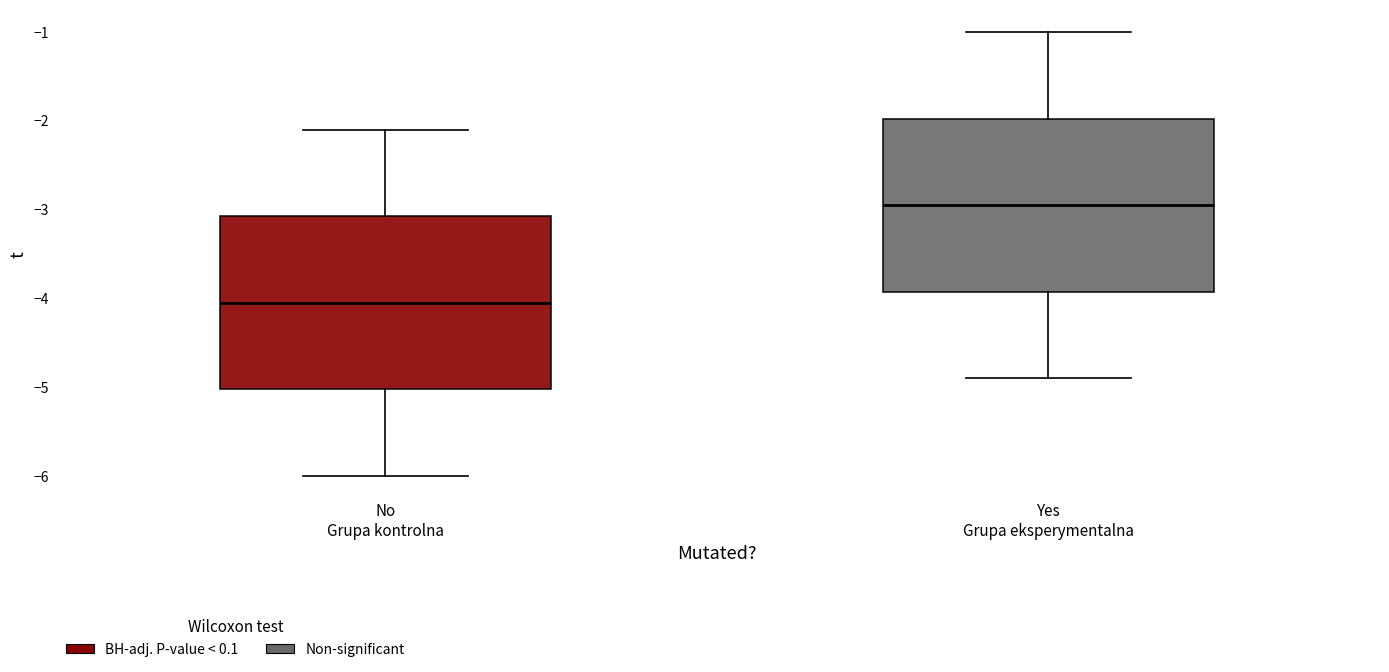

Where does the upper whisker of the box for Yes Grupa eksperymentalna end on the y-axis? The values are not printed on the chart, so give them approximately, as read against the axis.

-1.0